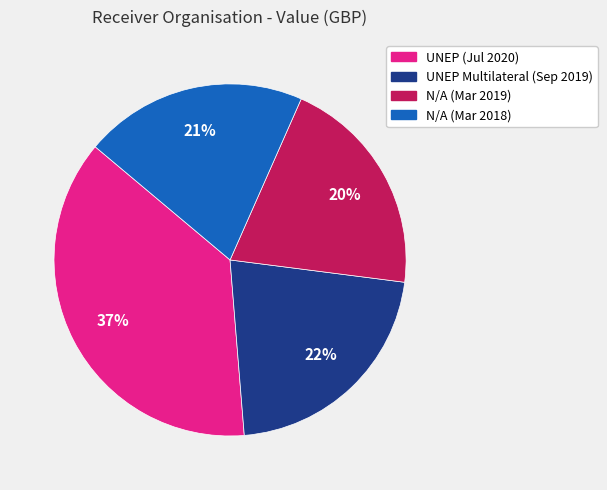

To the nearest percent, what is the average slice percentage?

25%